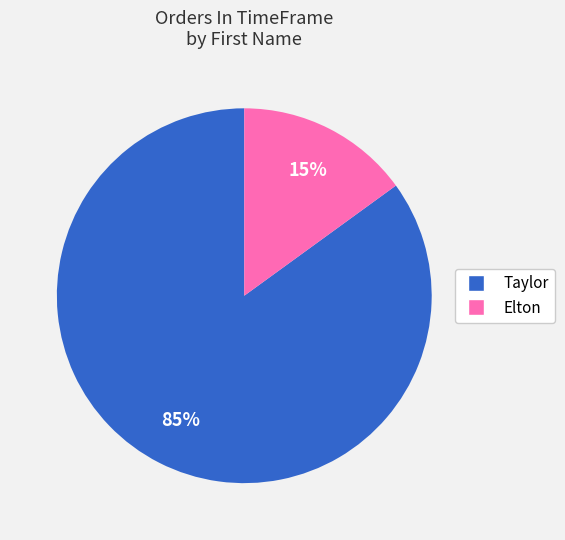

Count the number of slices in the pie.

2